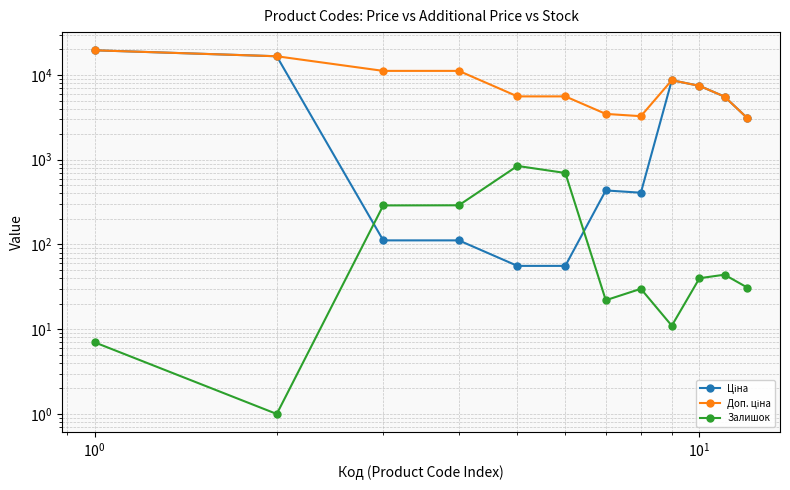

True or false: Доп. ціна and Залишок cross at least once.

False